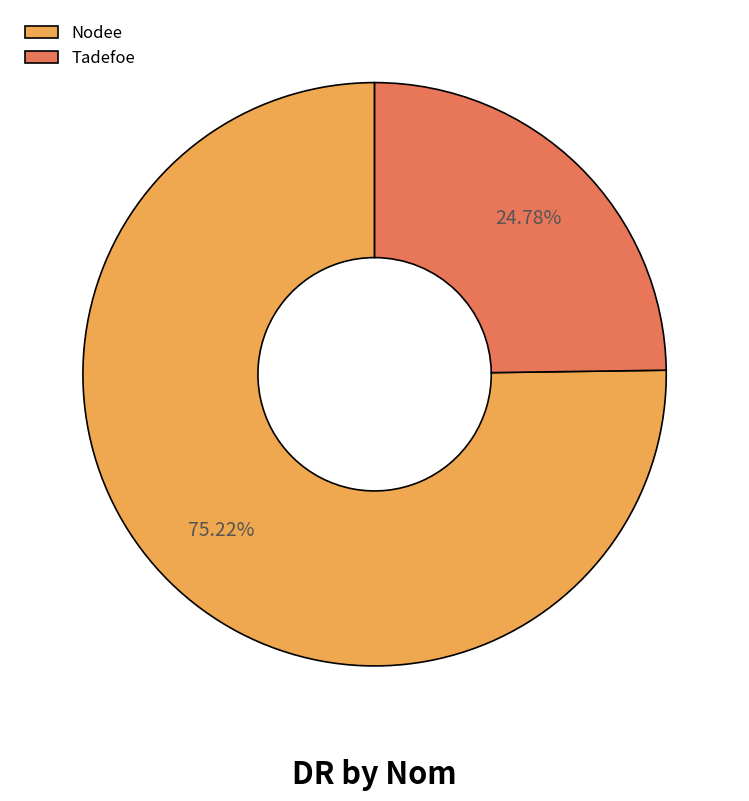

Which slice is the largest?

Nodee